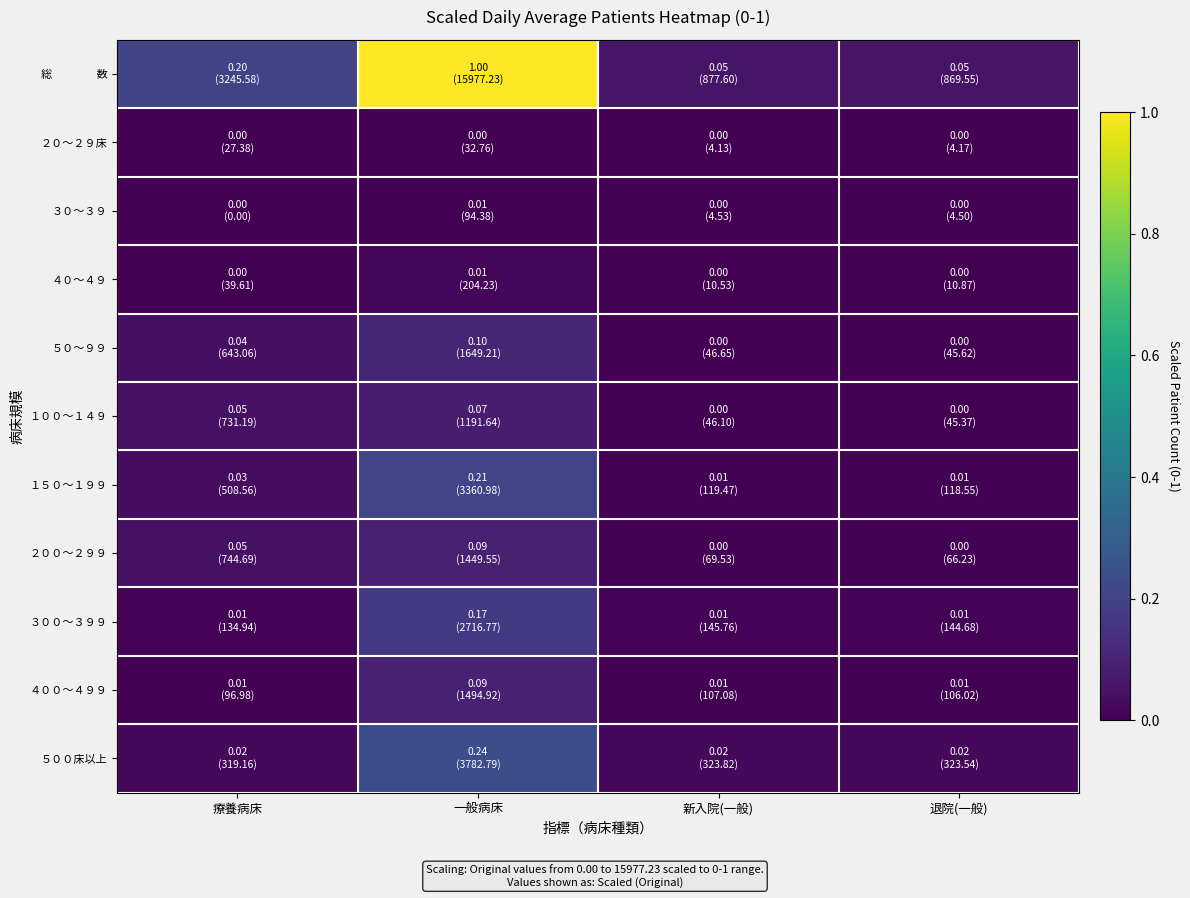

Between 療養病床 and 退院(一般), which series saw the biggest shift?

総 数